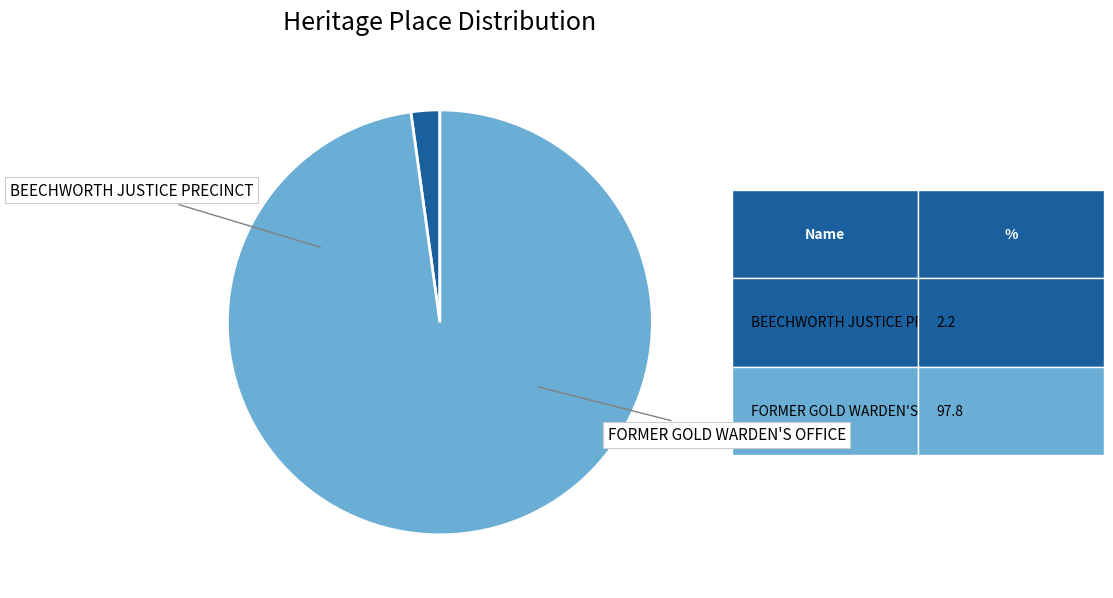

Is it true that BEECHWORTH JUSTICE PRECINCT is 2% of the pie?

True